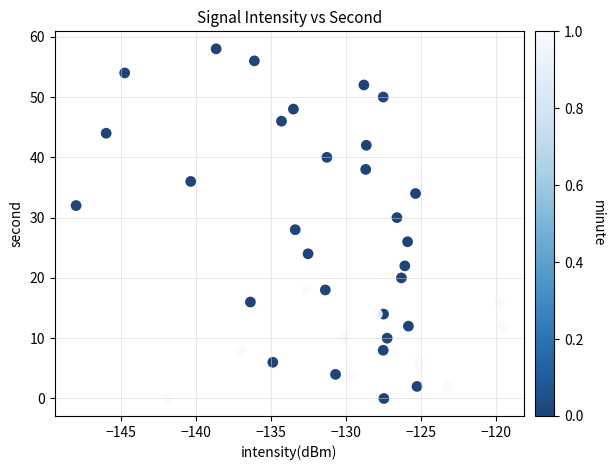

What is the range of Y values (max minus min)?

58